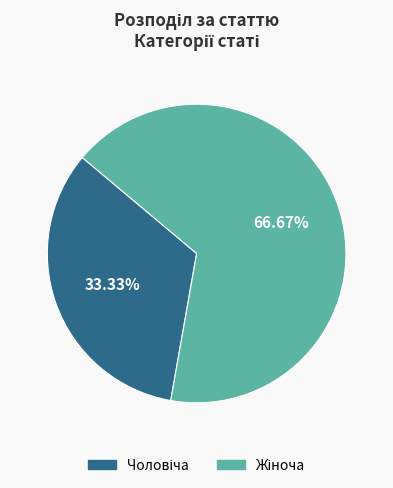

Is there any slice that represents more than half of the pie?

Yes